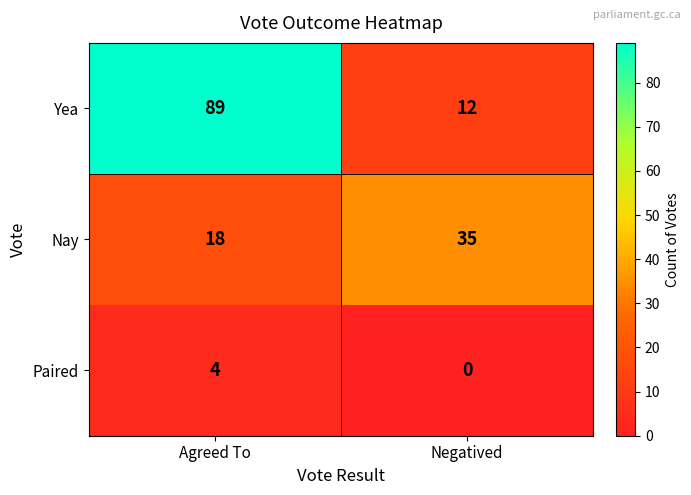

Where is Nay nearest to the value 26?

Agreed To